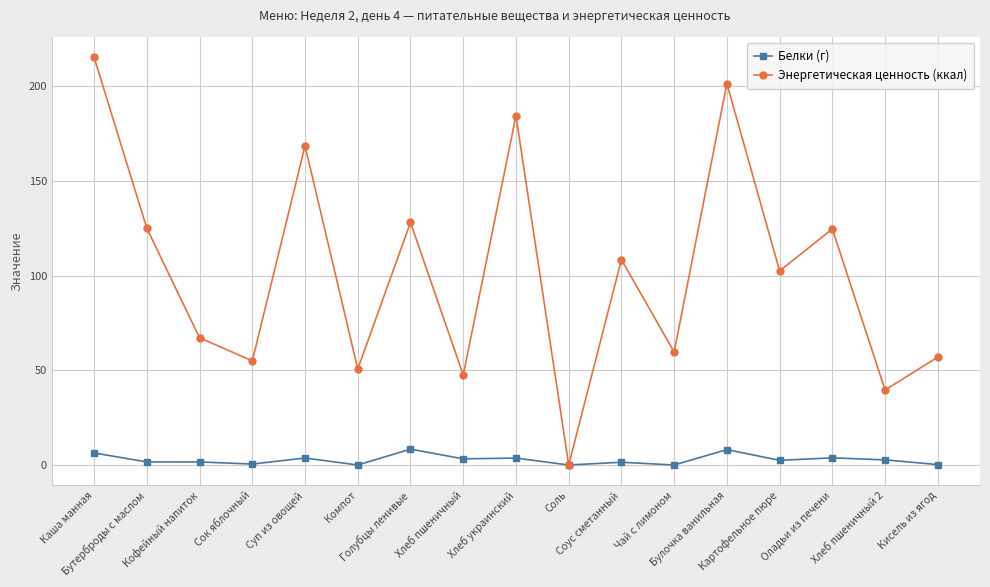

Where is the first local minimum for Энергетическая ценность (ккал)?

Сок яблочный